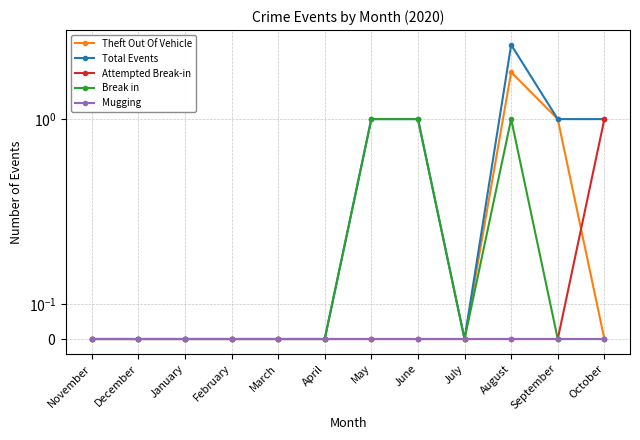

How many data points in Break in are above 0?

3